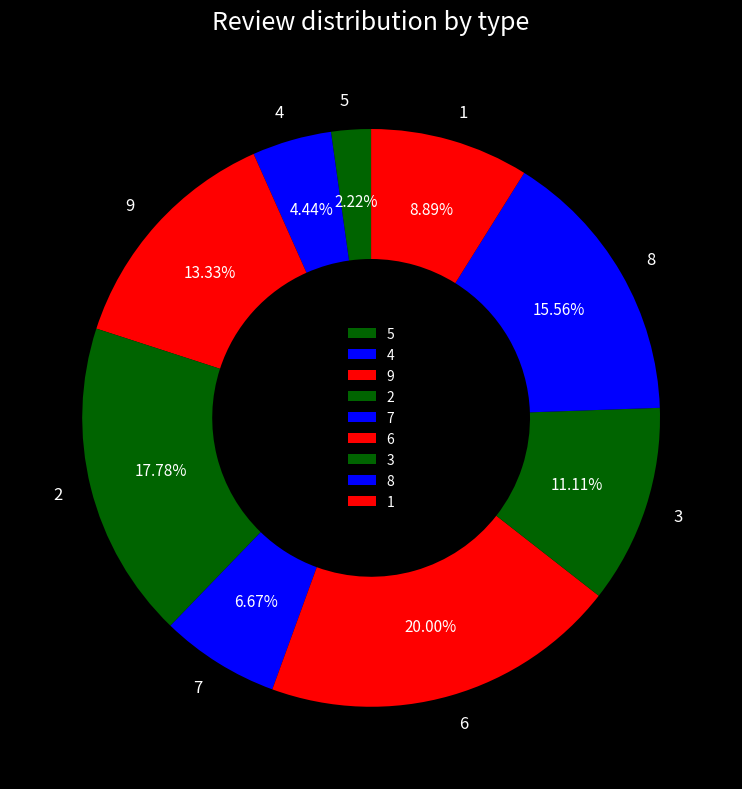

What percentage do 4 and 9 together represent?

17.8%